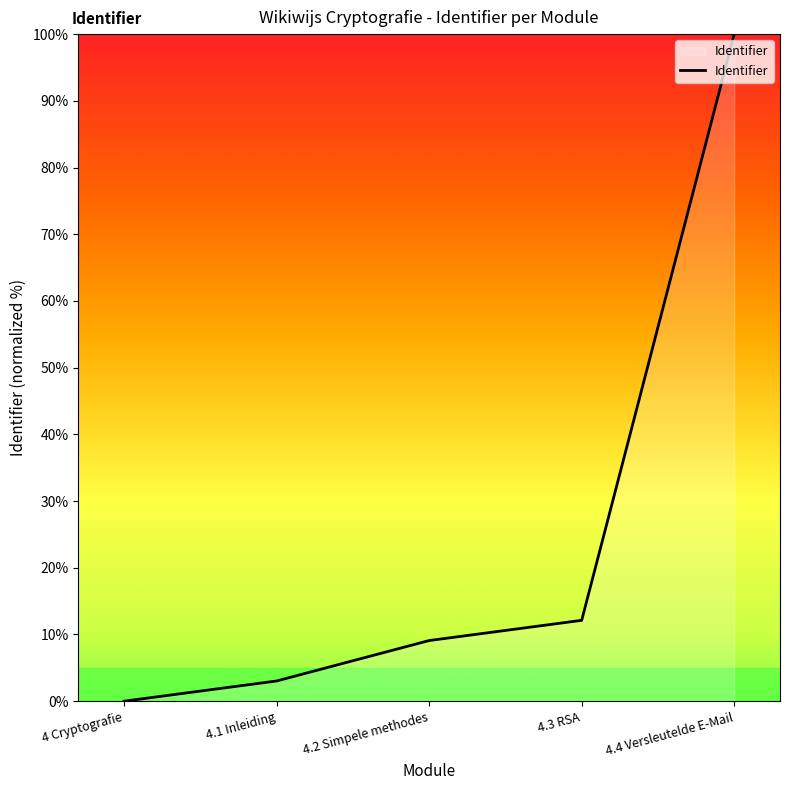

True or false: the data shows 4.4 at 4.3 RSA.

False